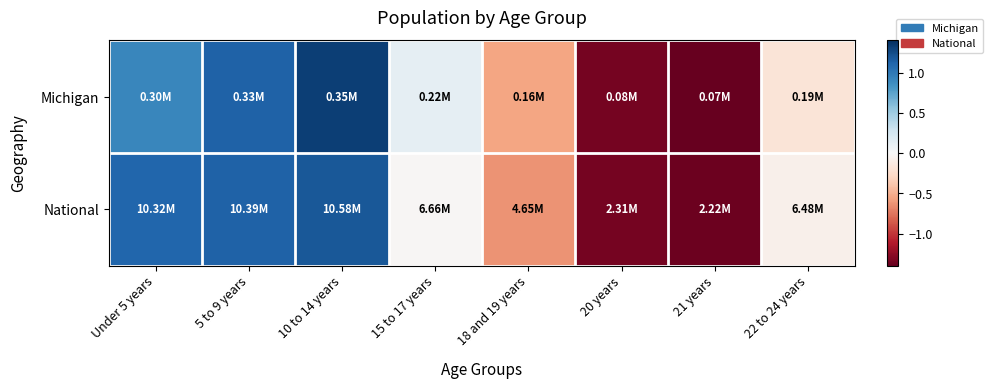

Reading left to right, what are all the values shown in this chart?

Michigan: Under 5 years=0.9	5 to 9 years=1.1	10 to 14 years=1.3	15 to 17 years=0.1	18 and 19 years=-0.6	20 years=-1.3	21 years=-1.4	22 to 24 years=-0.2
National: Under 5 years=1.1	5 to 9 years=1.1	10 to 14 years=1.2	15 to 17 years=-0.0	18 and 19 years=-0.6	20 years=-1.3	21 years=-1.4	22 to 24 years=-0.1